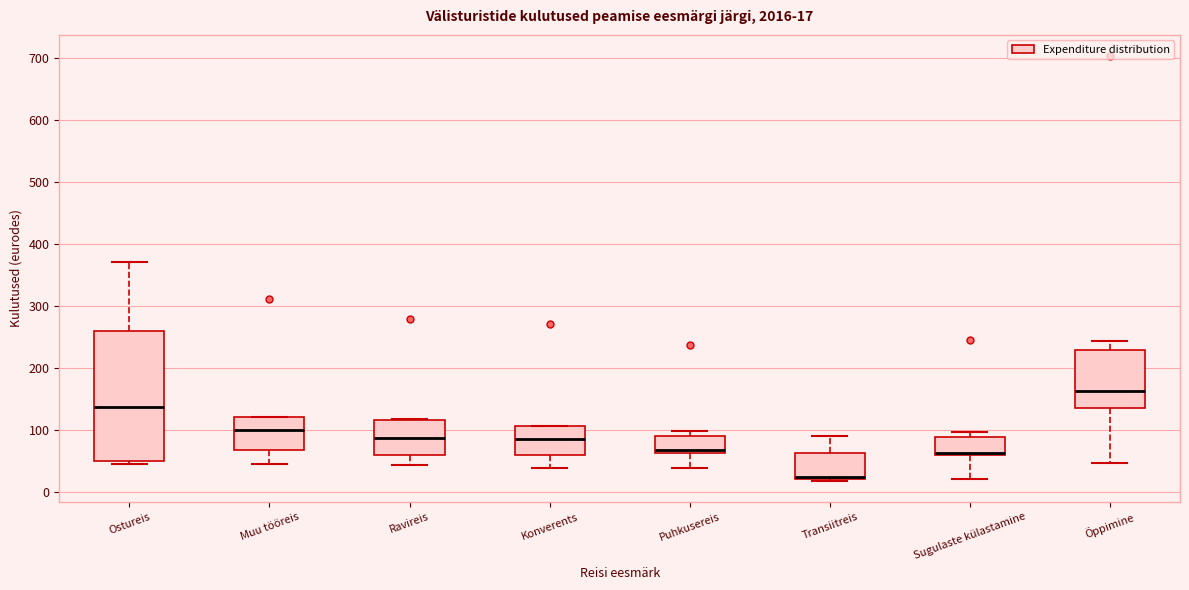

Which box is the tallest, from its lower edge to its upper edge?

Ostureis